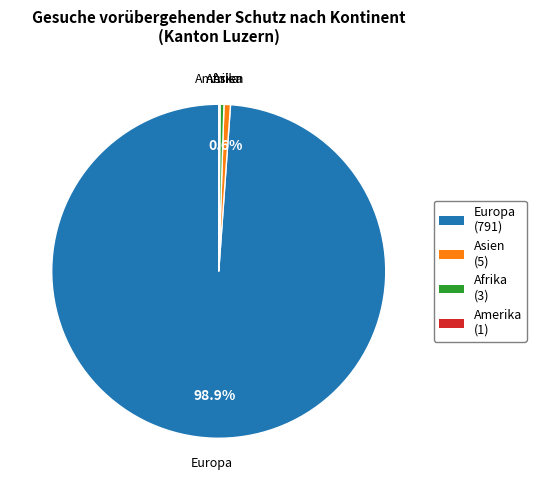

Does any single category account for the majority?

Yes